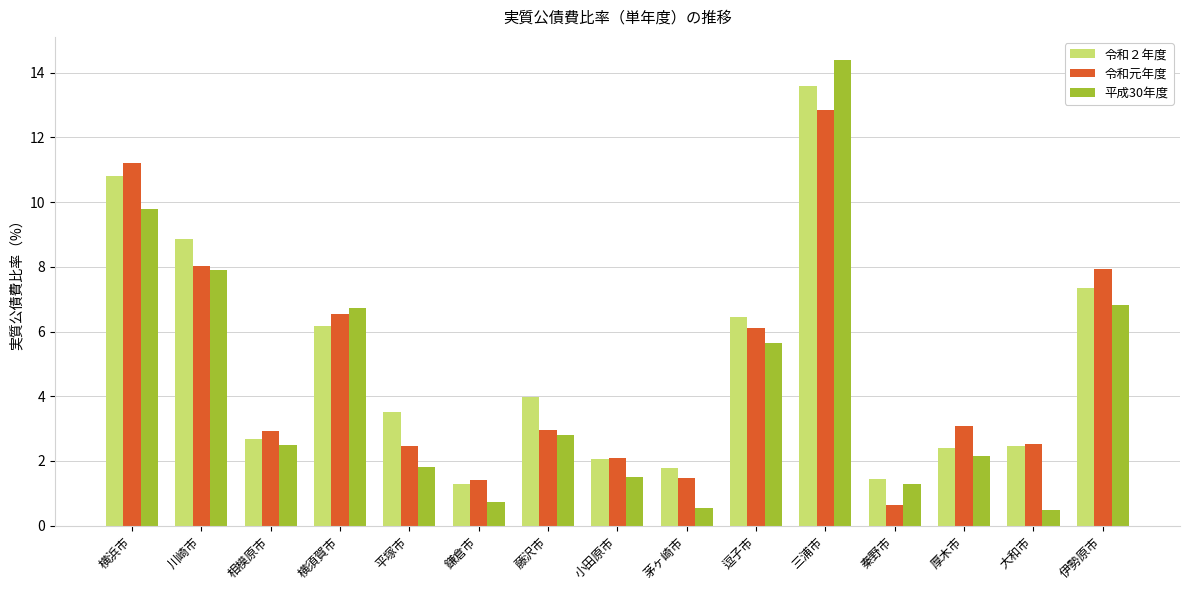

What position from the right is 横須賀市?

12